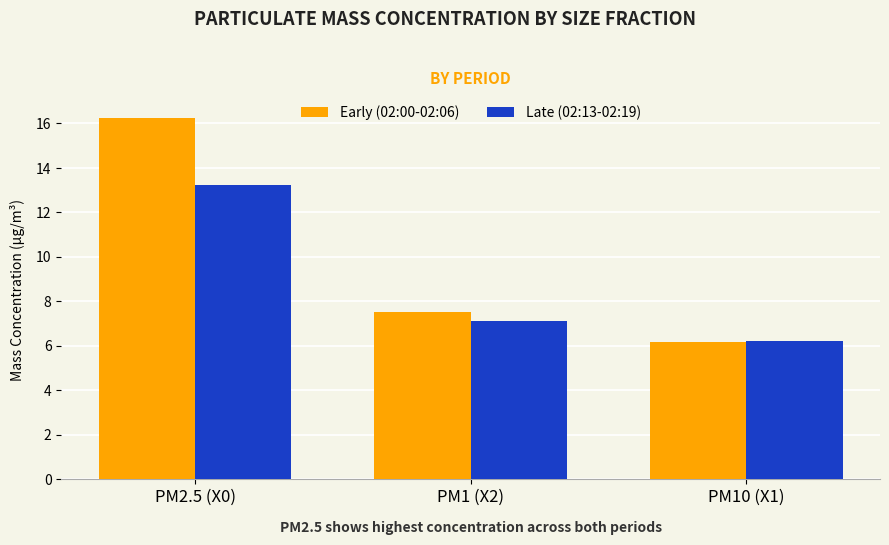

What is the label of the 1st bar from the right?

PM10 (X1)